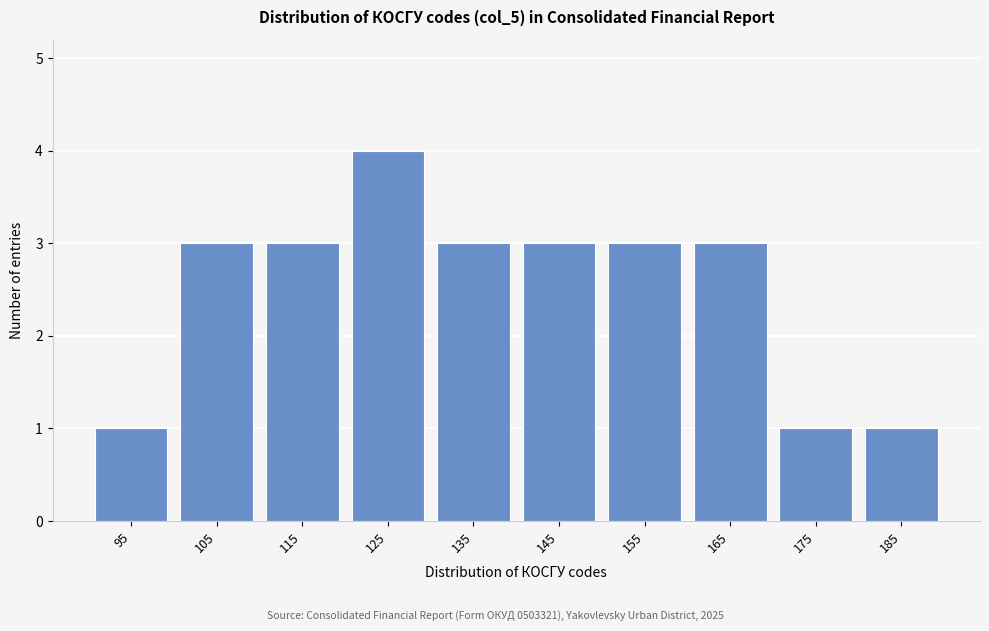

Reading right to left, extract all data points from this chart.

185=1	175=1	165=3	155=3	145=3	135=3	125=4	115=3	105=3	95=1